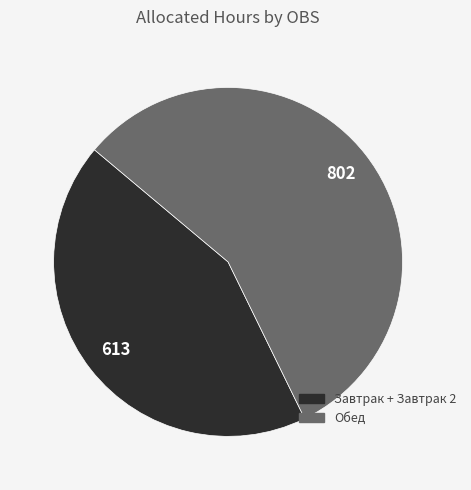

Which slice is the largest?

Обед